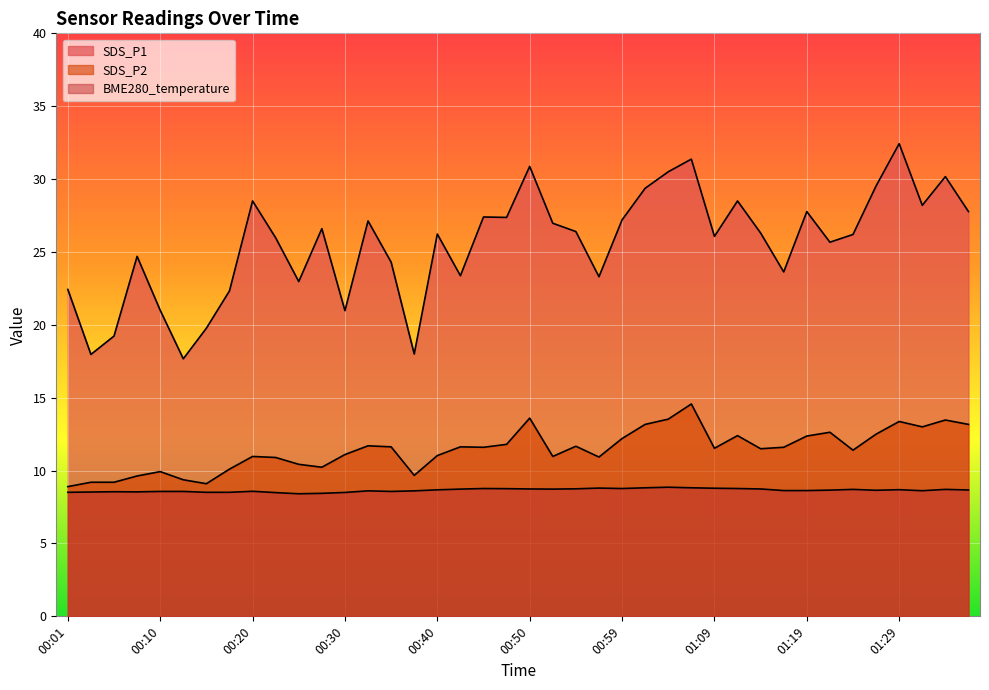

At which label is SDS_P1 closest to 25?

00:08